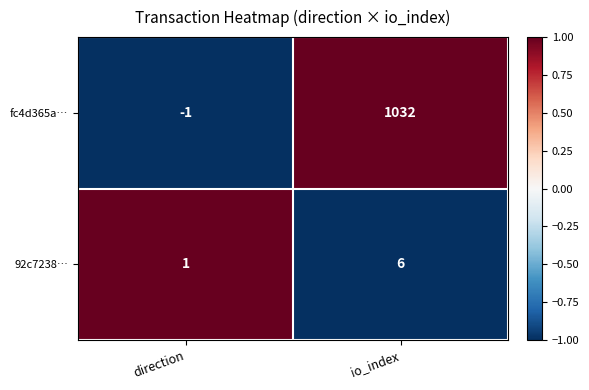

True or false: fc4d365a… has a value of 1343 at io_index.

False